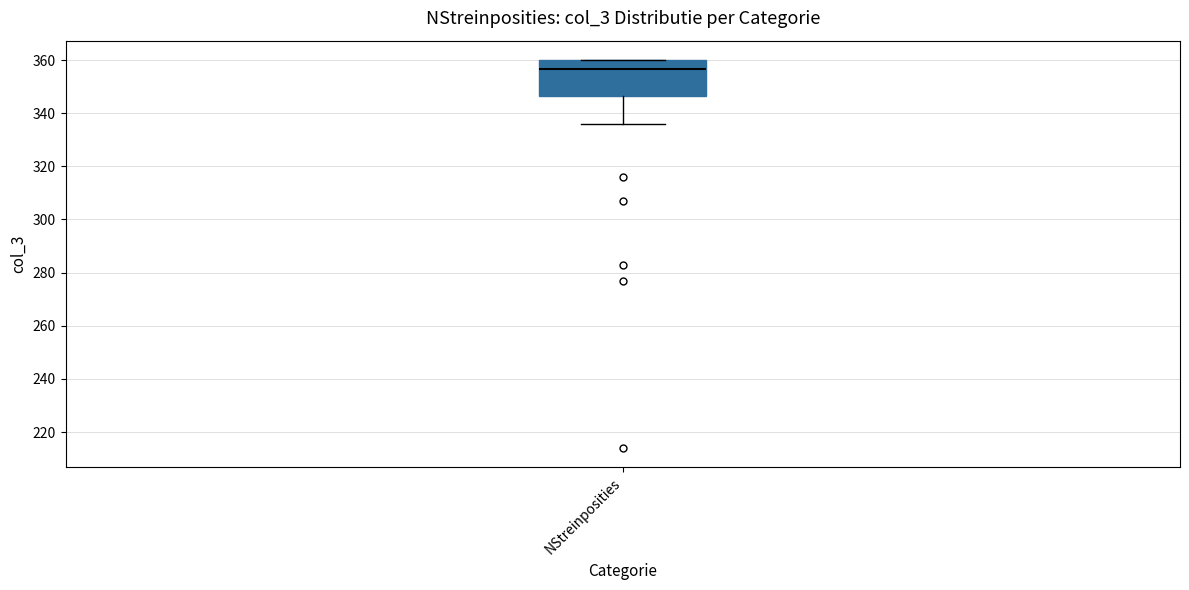

Read this box plot against the y-axis: the position of the median line, the range covered by the box, and the ends of both whiskers. The values are not printed on the chart, so give them approximately, as read against the axis.

median 356, box 346 to 360, whiskers 336 to 360